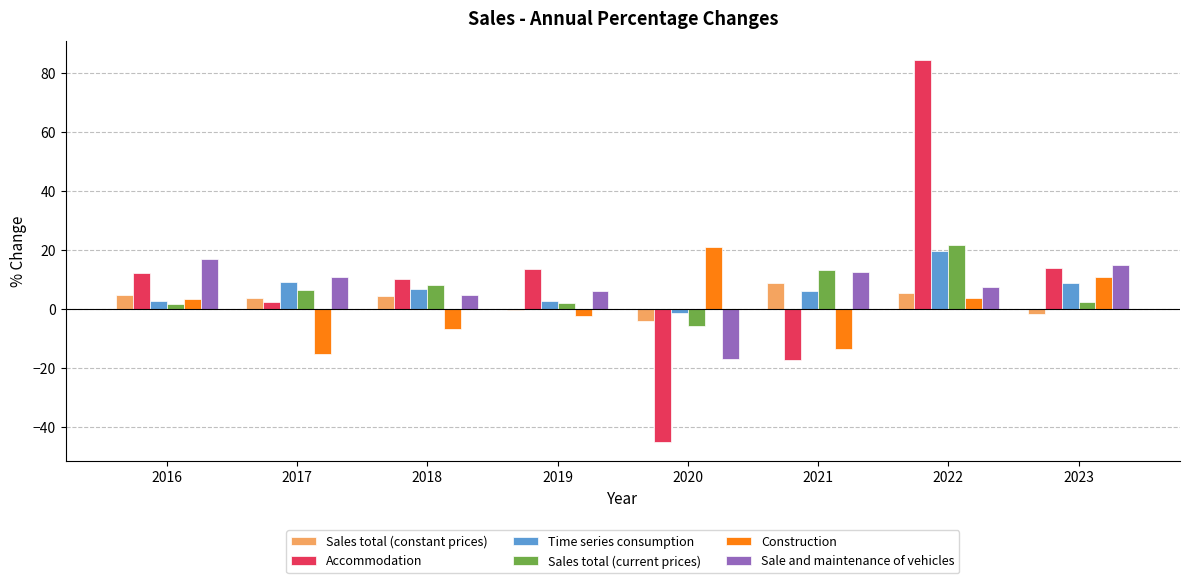

What is the sum of the Construction values at 2016 and 2023?

14.1